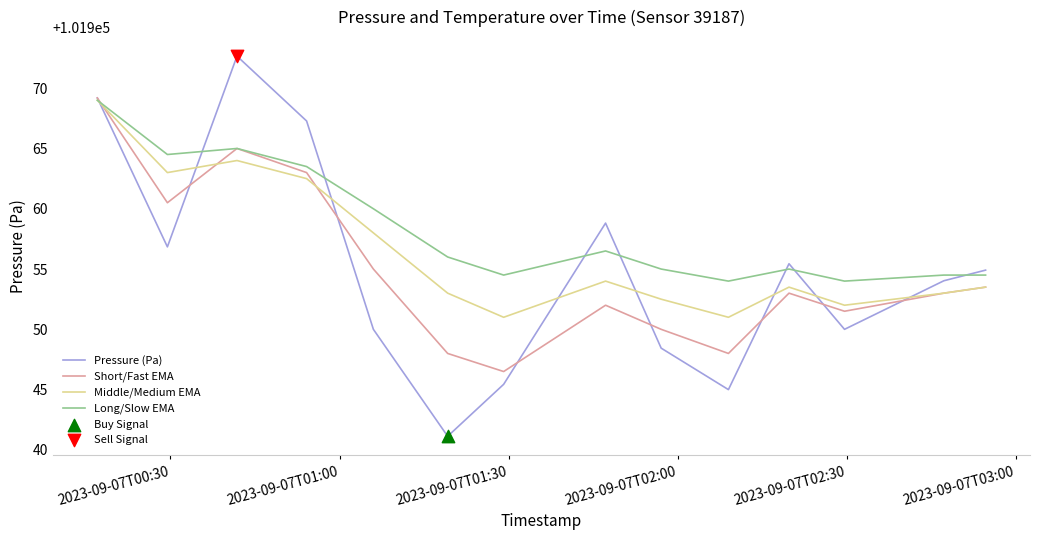

What is the highest value of the Long/Slow EMA series?

101969.0